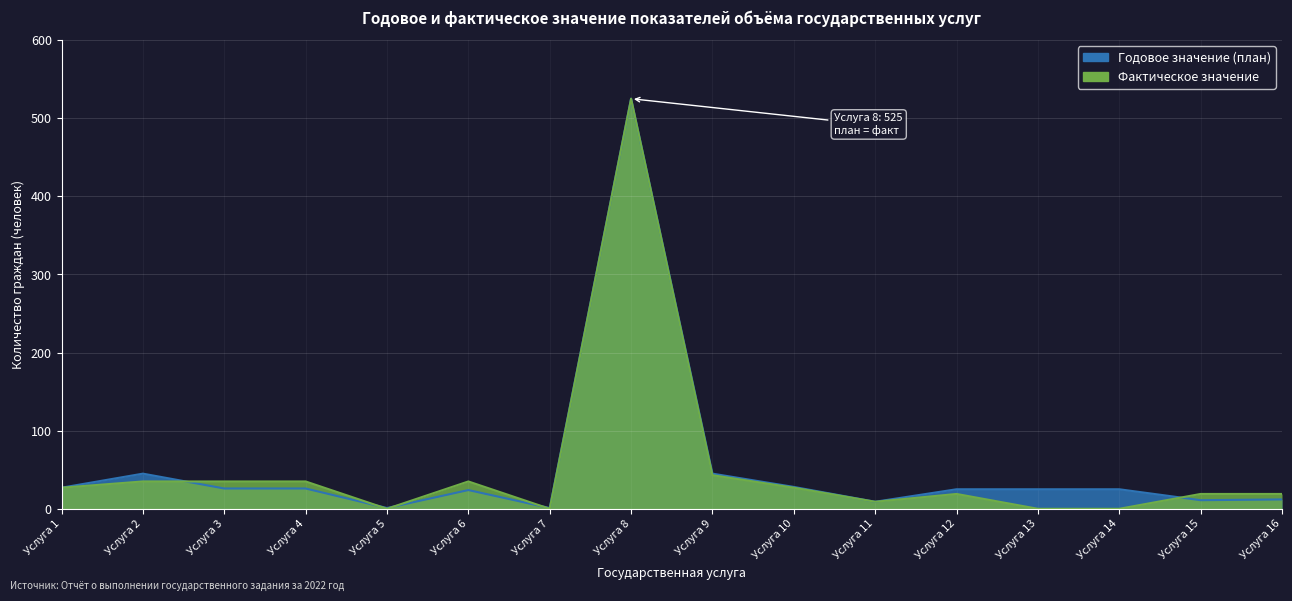

What is the value of the Фактическое значение point at the 2nd from the left?

35